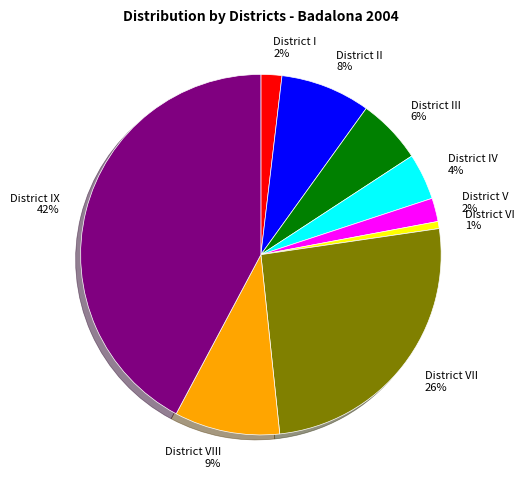

What percentage is the District VIII 9% slice, to the nearest percent?

9%